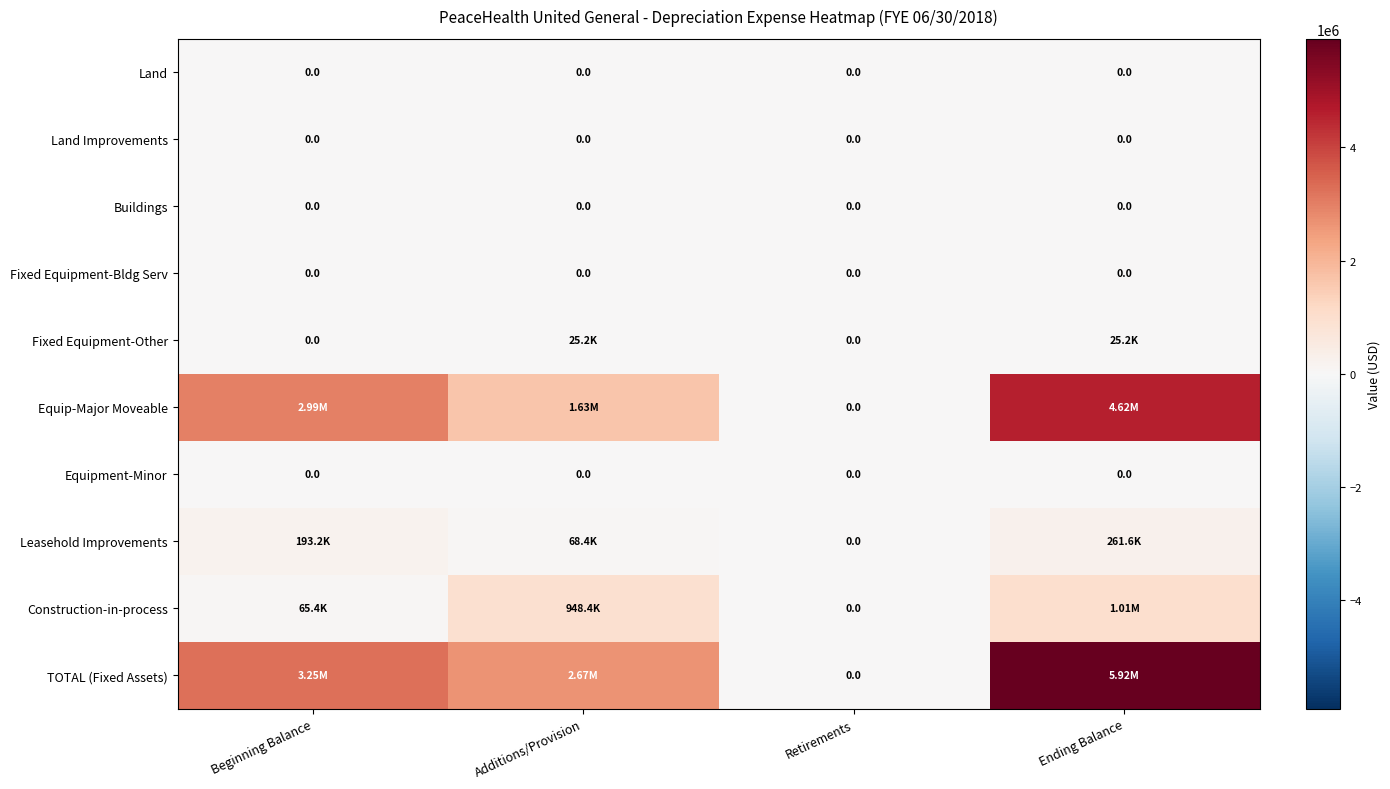

Is it true that Leasehold Improvements equals -107631.9 at Retirements?

False